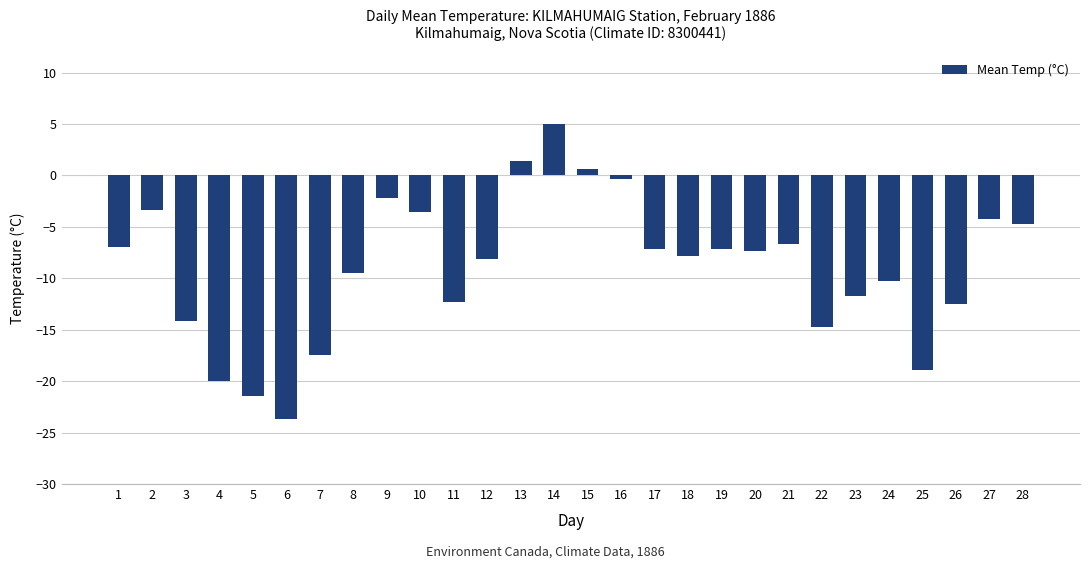

What is the value of the 11th bar from the left?

-12.3